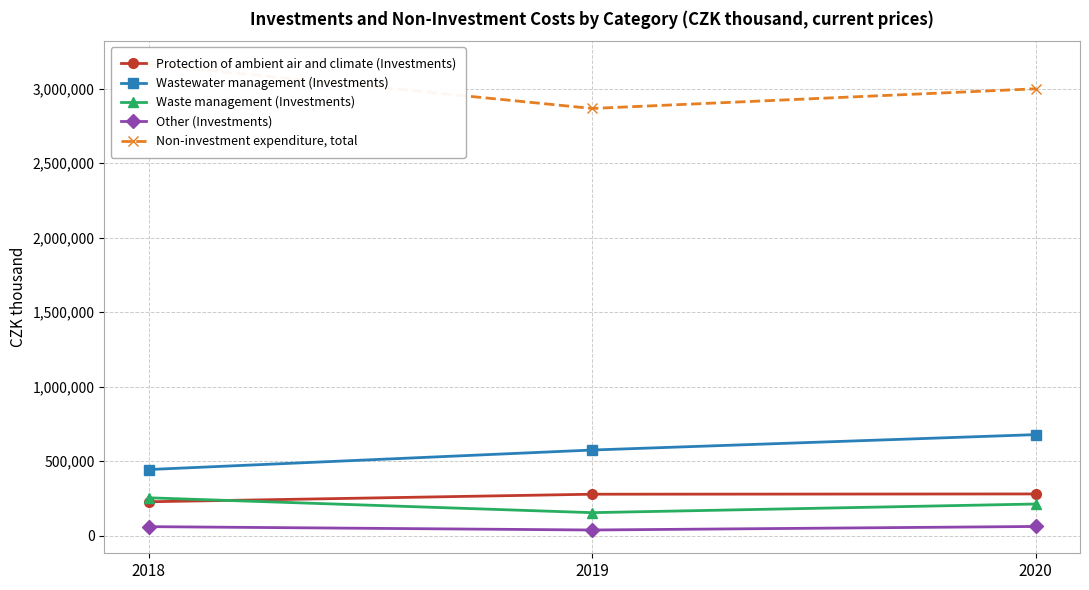

Where does the Waste management (Investments) series first go above 212818?

2018